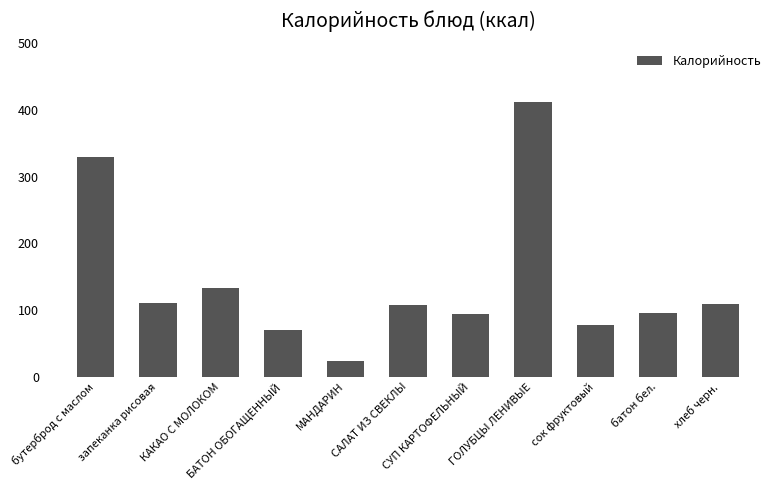

What is the maximum value shown in the chart?

412.7